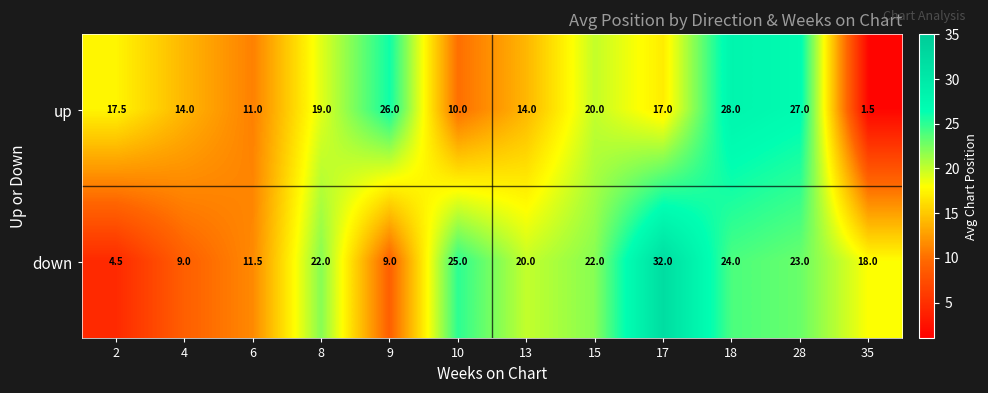

What is the minimum value shown in the chart?

1.5